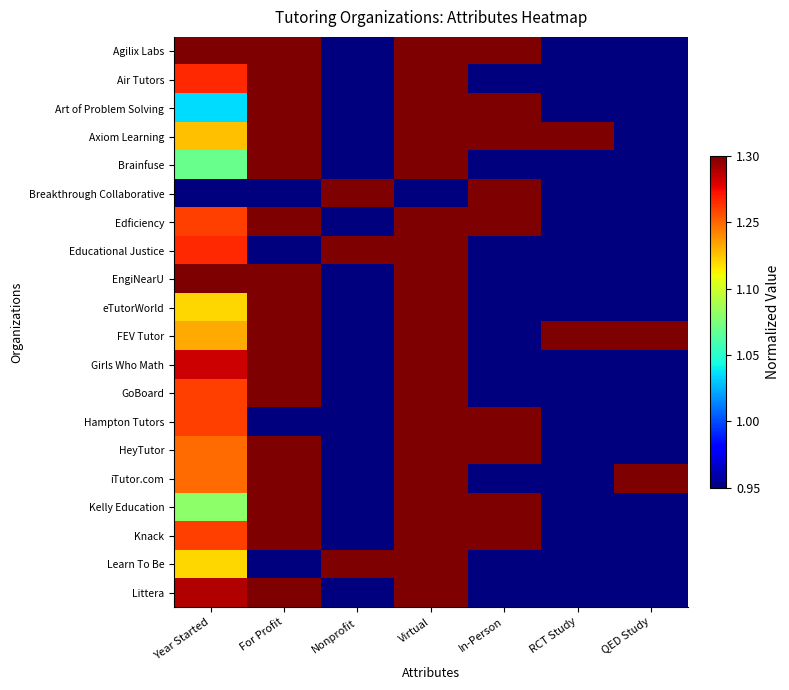

At how many categories does at least one series exceed 0?

7